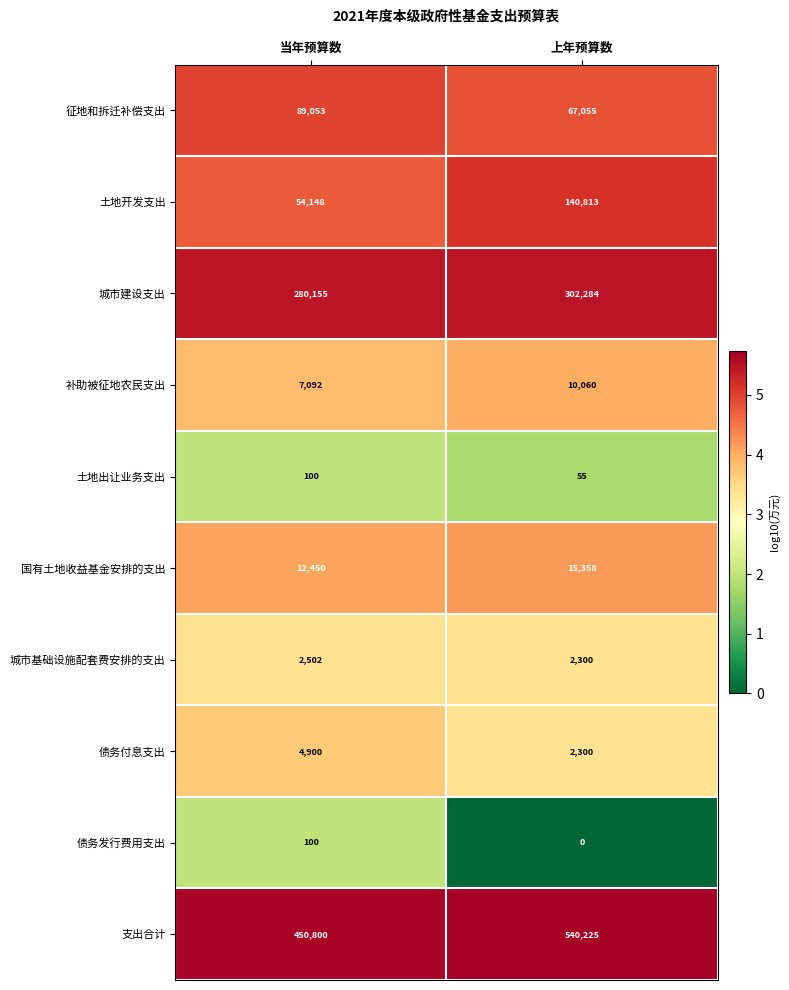

Reading left to right, what are all the values shown in this chart?

征地和拆迁补偿支出: 89053	67055
土地开发支出: 54148	140813
城市建设支出: 280155	302284
补助被征地农民支出: 7092	10060
土地出让业务支出: 100	55
国有土地收益基金安排的支出: 12450	15358
城市基础设施配套费安排的支出: 2502	2300
债务付息支出: 4900	2300
债务发行费用支出: 100	0
支出合计: 450800	540225